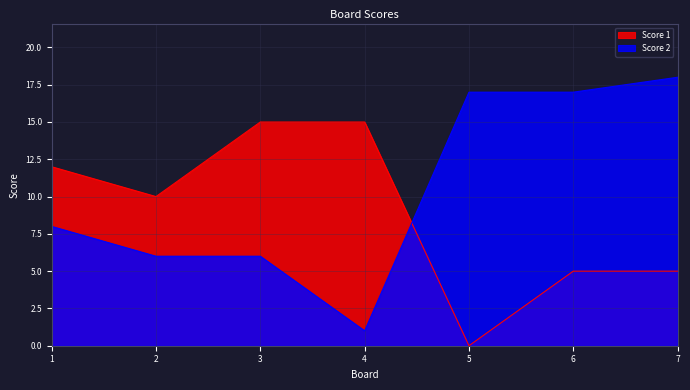

Is it true that Score 2 equals 1 at 4?

True